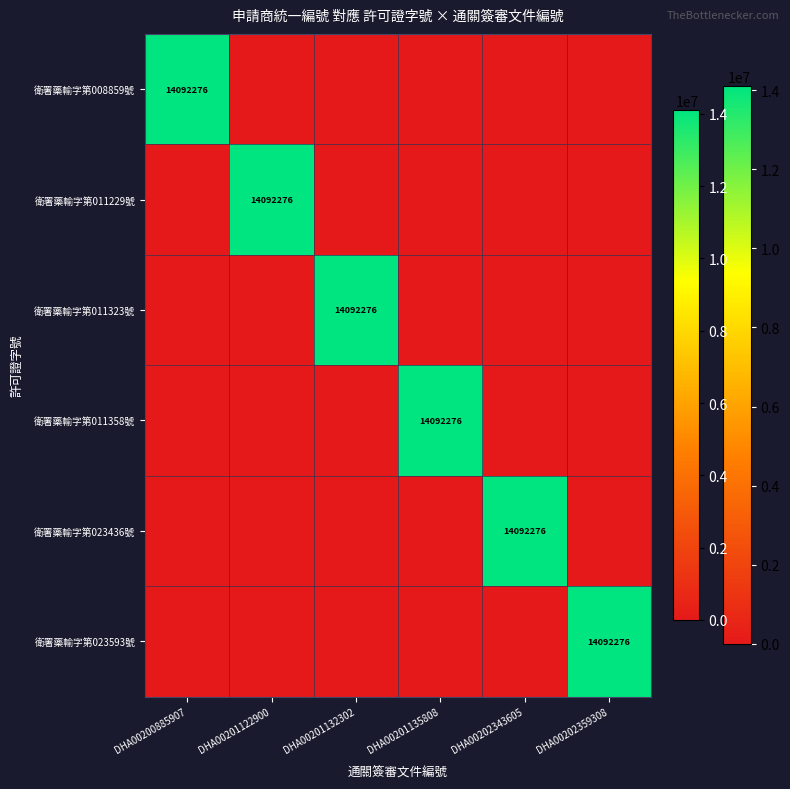

Is it true that 衛署藥輸字第011323號 equals 23955121 at DHA00201132302?

False